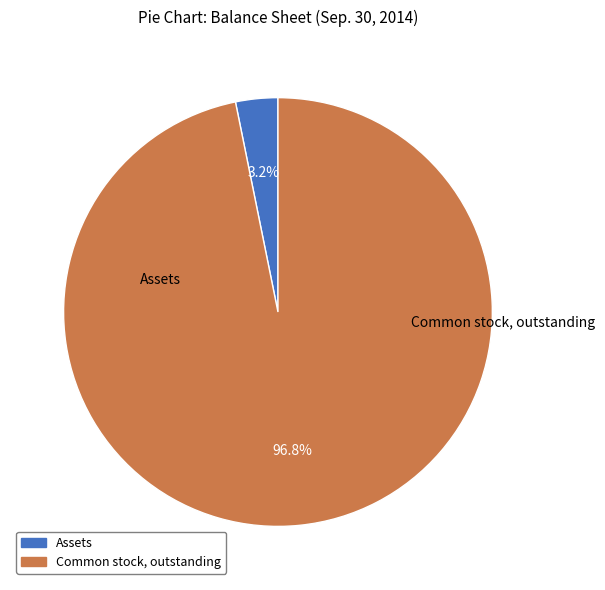

How many segments does this pie chart have?

2